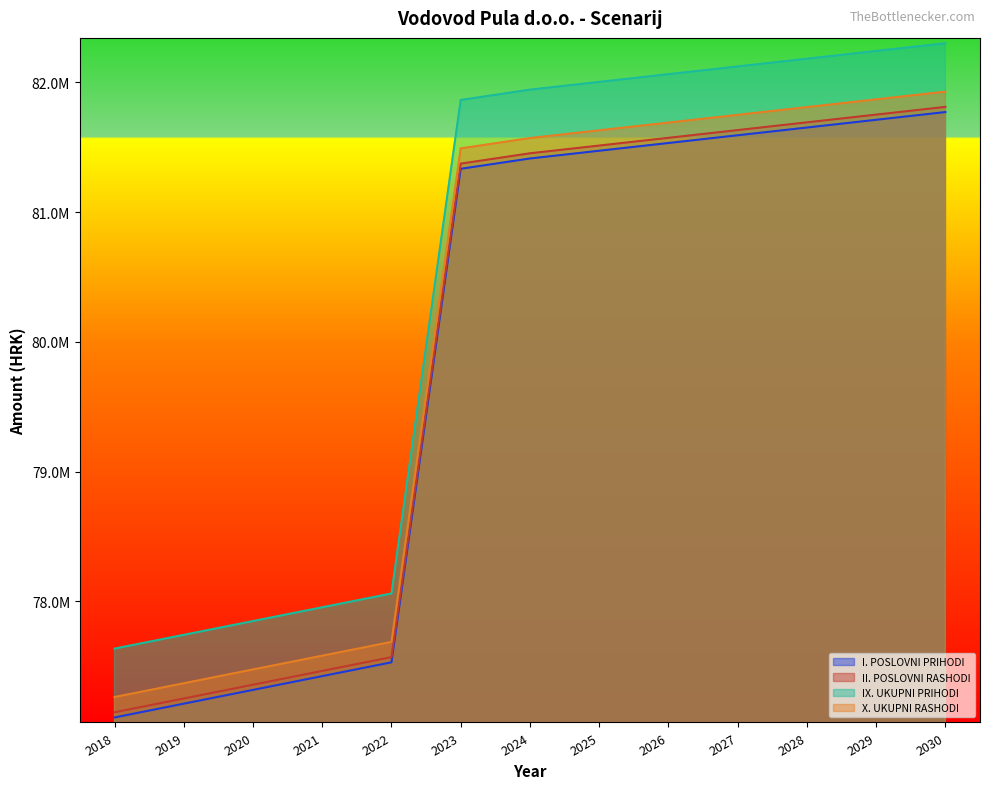

Which category has the highest value across all series?

2030